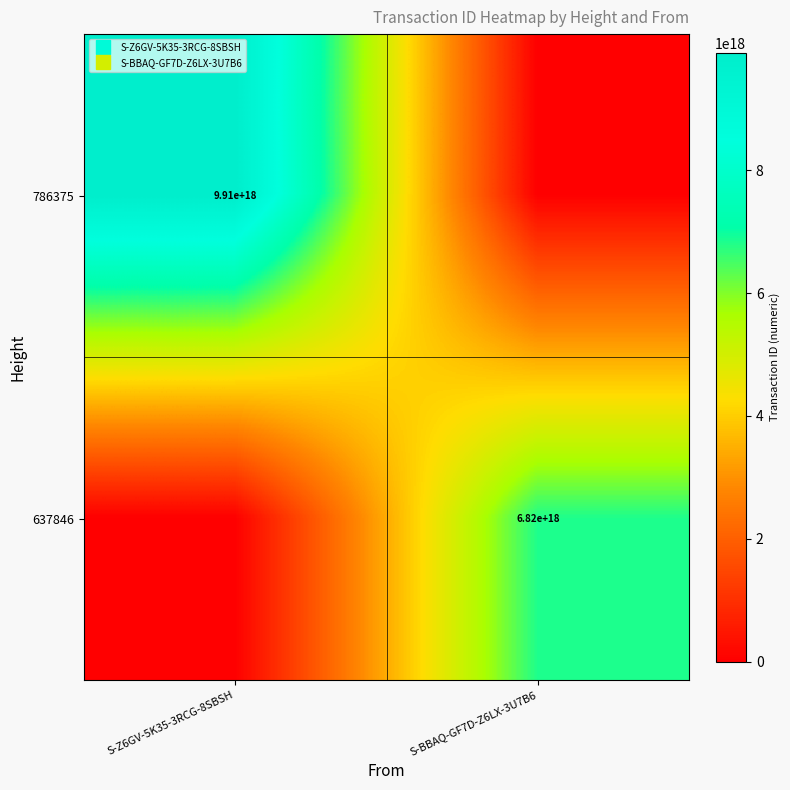

How many data points in 637846 are less than 6817682827224015872?

1